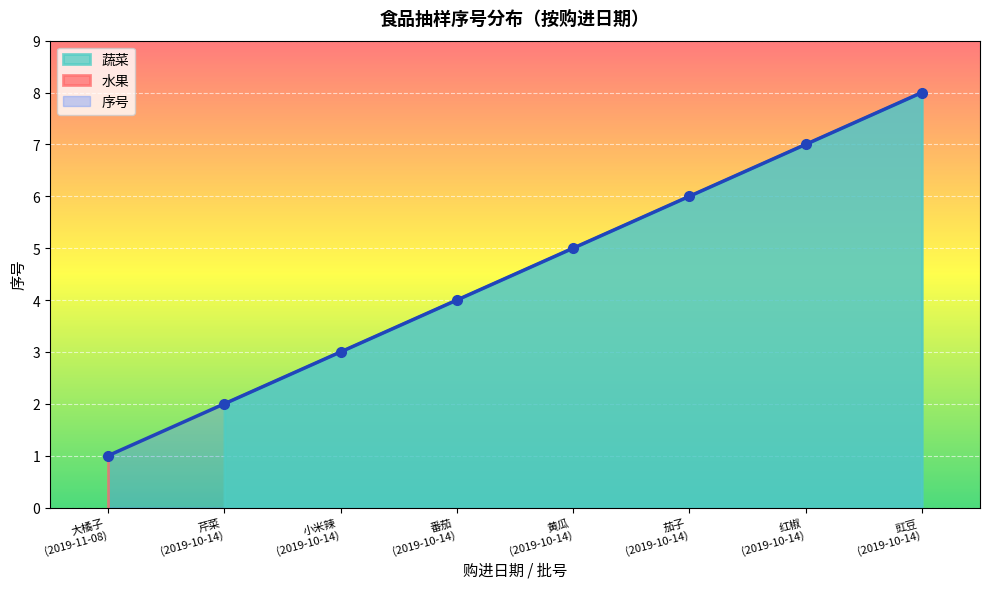

How many data points are less than 5?

4